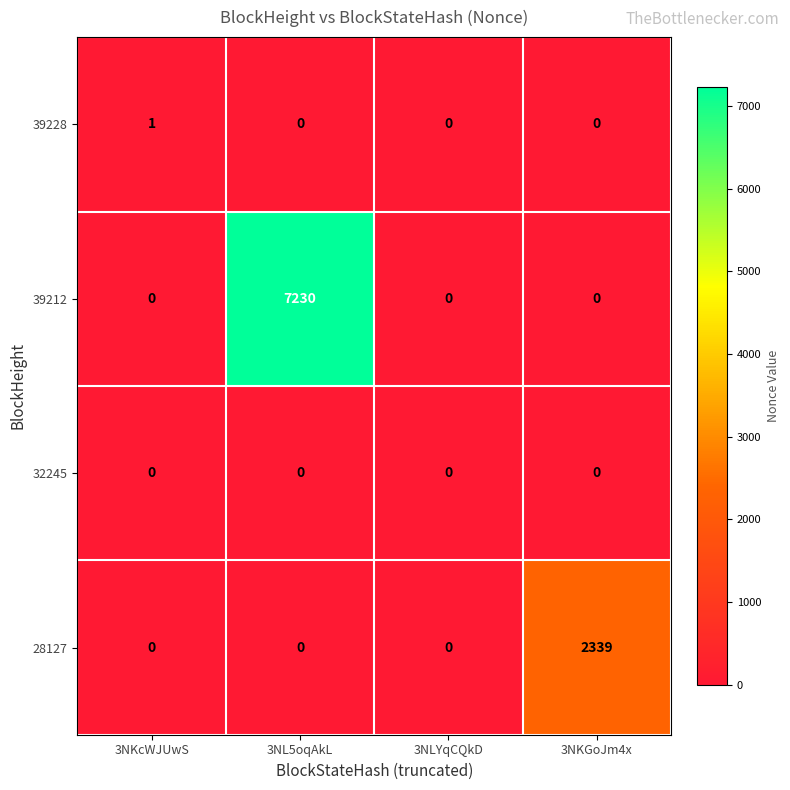

Which series has the widest spread of values?

39212